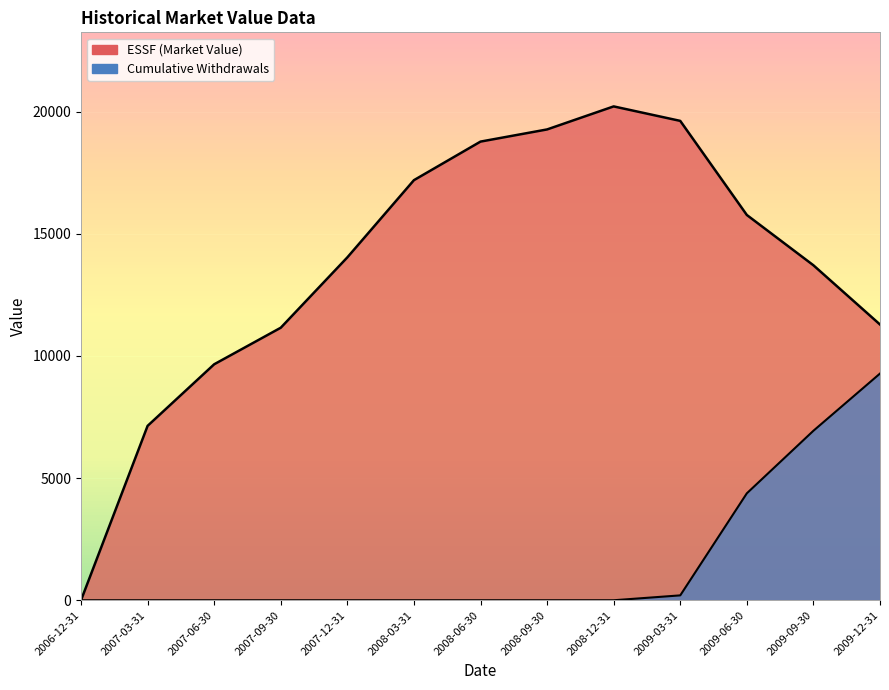

What is the label of the 2nd point from the right?

2009-09-30